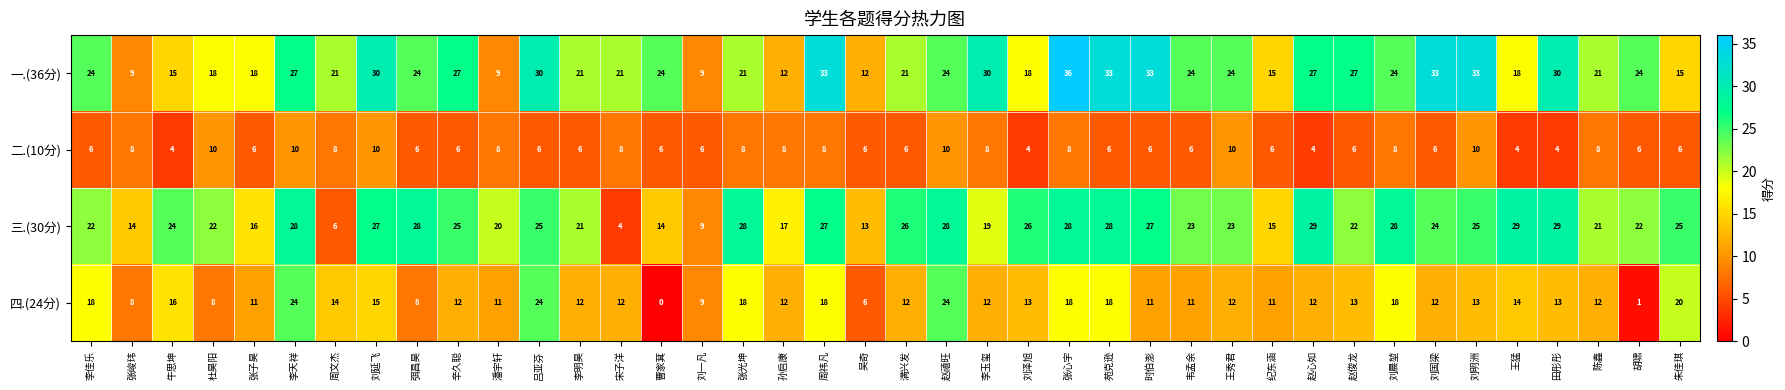

True or false: 二.(10分) has a value of 8 at 张子昊.

False